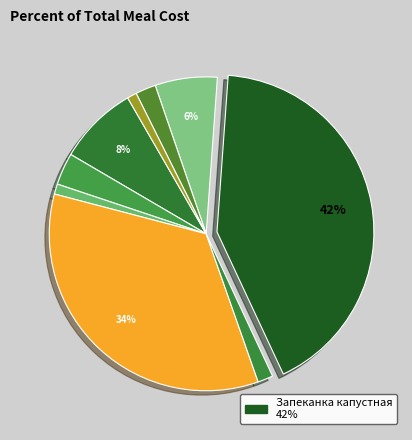

Count the number of slices in the pie.

9